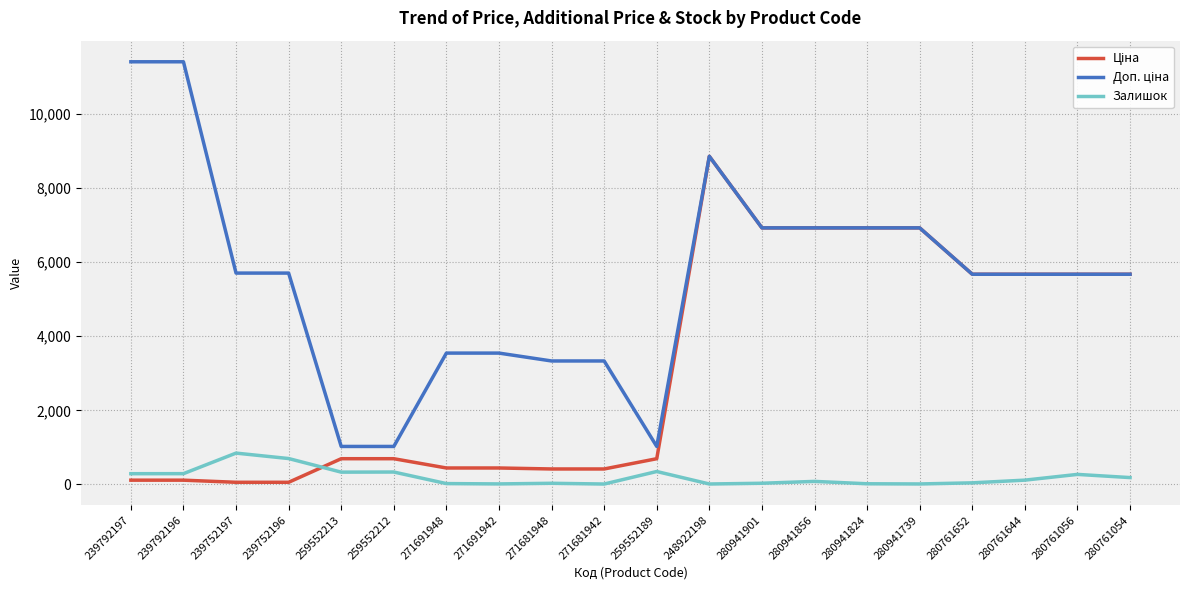

How many lines are shown in the chart?

3